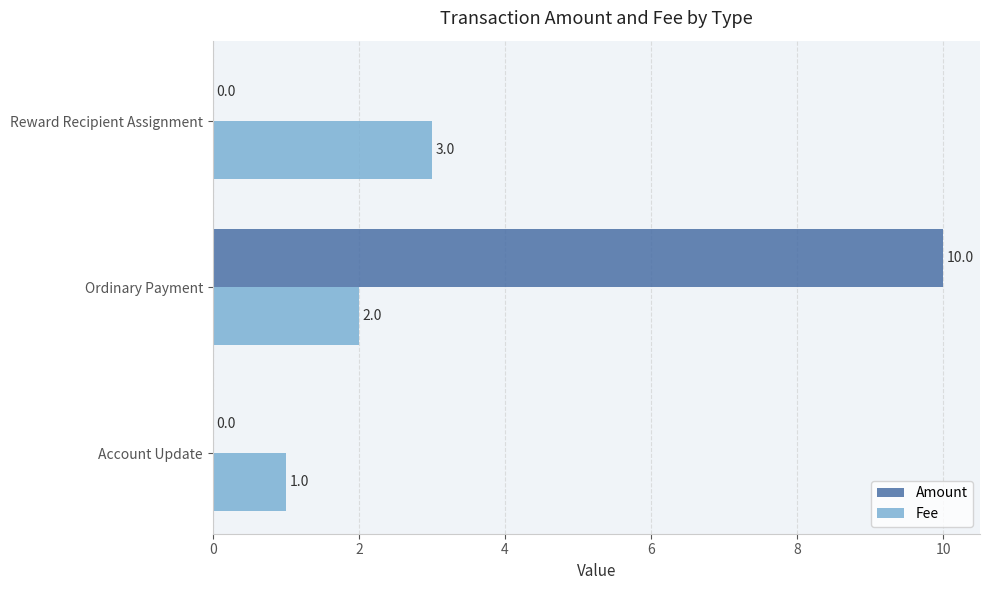

What is the highest value of the Fee series?

3